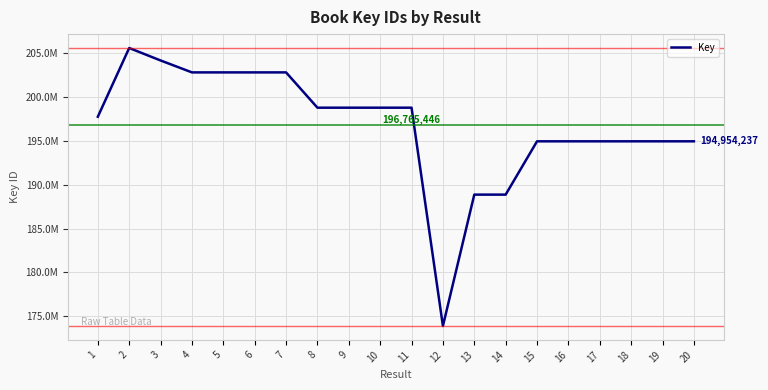

Is this an area chart (filled region under the line)?

No